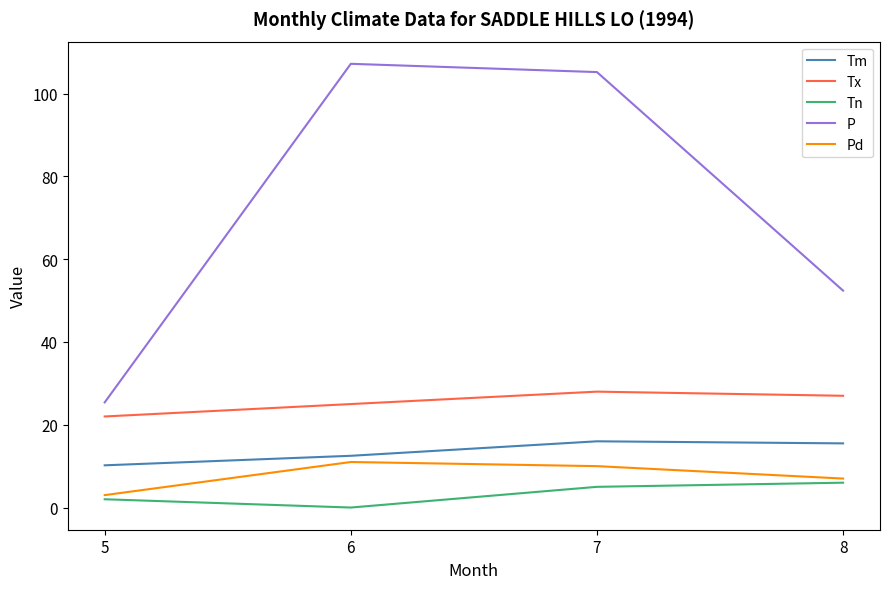

At which category does the chart reach its minimum across all series?

6